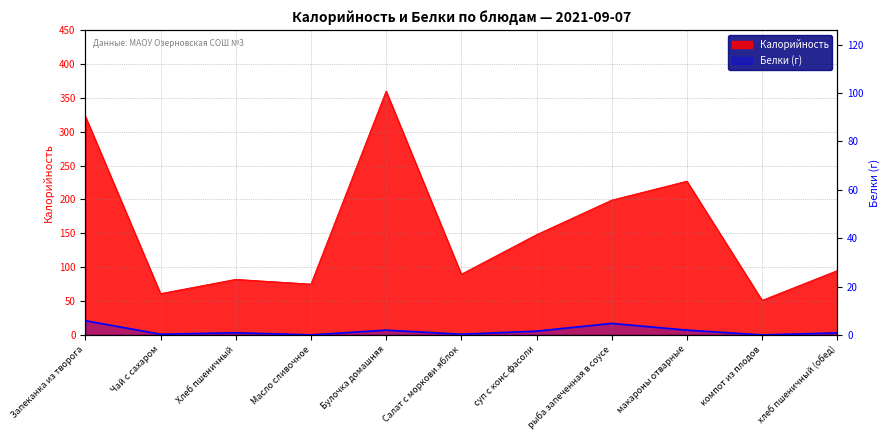

Where is Белки nearest to the value 10?

Булочка домашняя